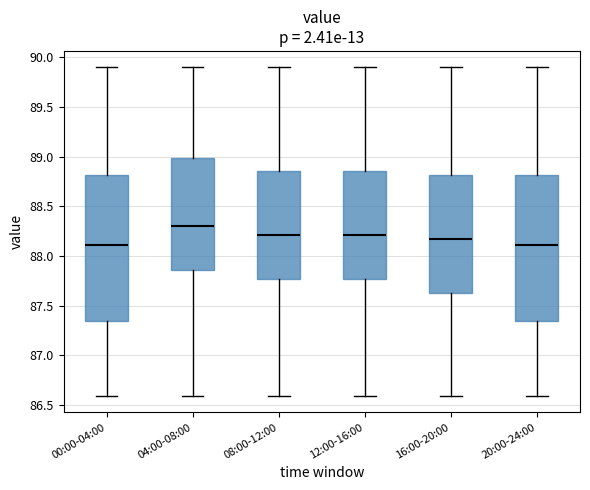

Reading left to right, read every box against the y-axis: the position of its median line, the range the box covers, and the ends of its whiskers. The values are not printed on the chart, so give them approximately, as read against the axis.

00:00-04:00: median 88.10, box 87.35 to 88.80, whiskers 86.60 to 89.90
04:00-08:00: median 88.30, box 87.85 to 89.00, whiskers 86.60 to 89.90
08:00-12:00: median 88.20, box 87.75 to 88.85, whiskers 86.60 to 89.90
12:00-16:00: median 88.20, box 87.75 to 88.85, whiskers 86.60 to 89.90
16:00-20:00: median 88.15, box 87.65 to 88.80, whiskers 86.60 to 89.90
20:00-24:00: median 88.10, box 87.35 to 88.80, whiskers 86.60 to 89.90